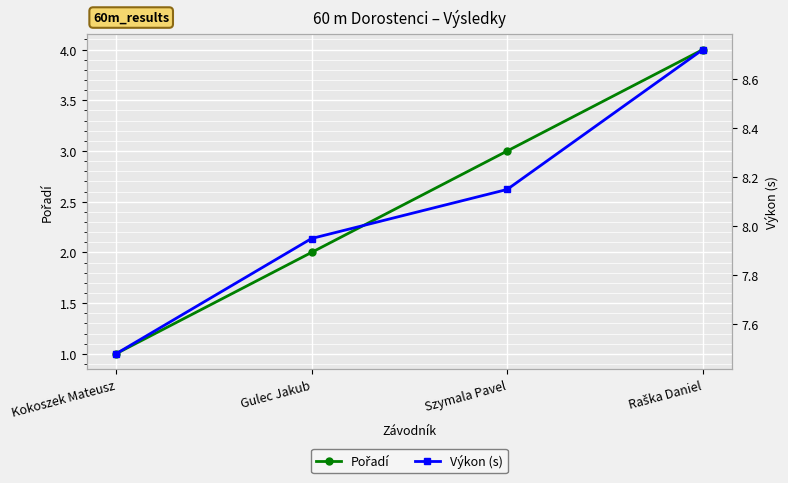

True or false: Pořadí has a value of 5.7 at Raška Daniel.

False